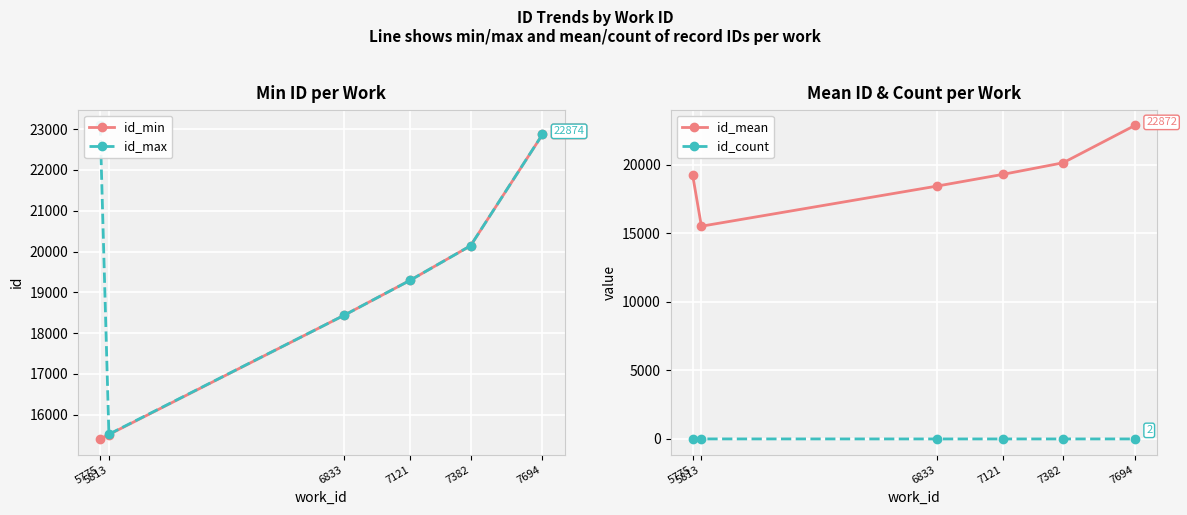

At how many categories does at least one series exceed 18295?

5